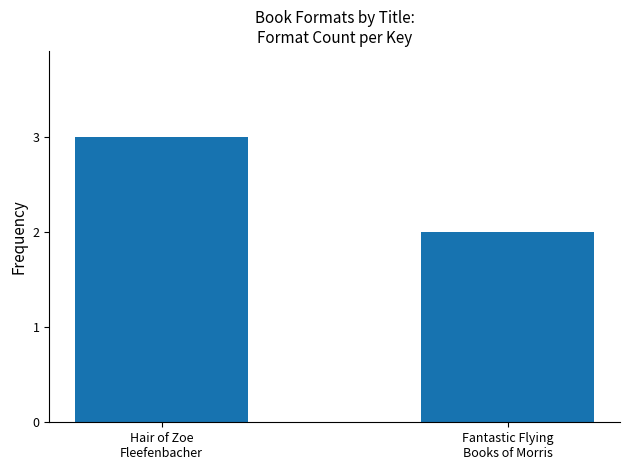

List the labels in order of value, smallest first.

Fantastic Flying
Books of Morris, Hair of Zoe
Fleefenbacher